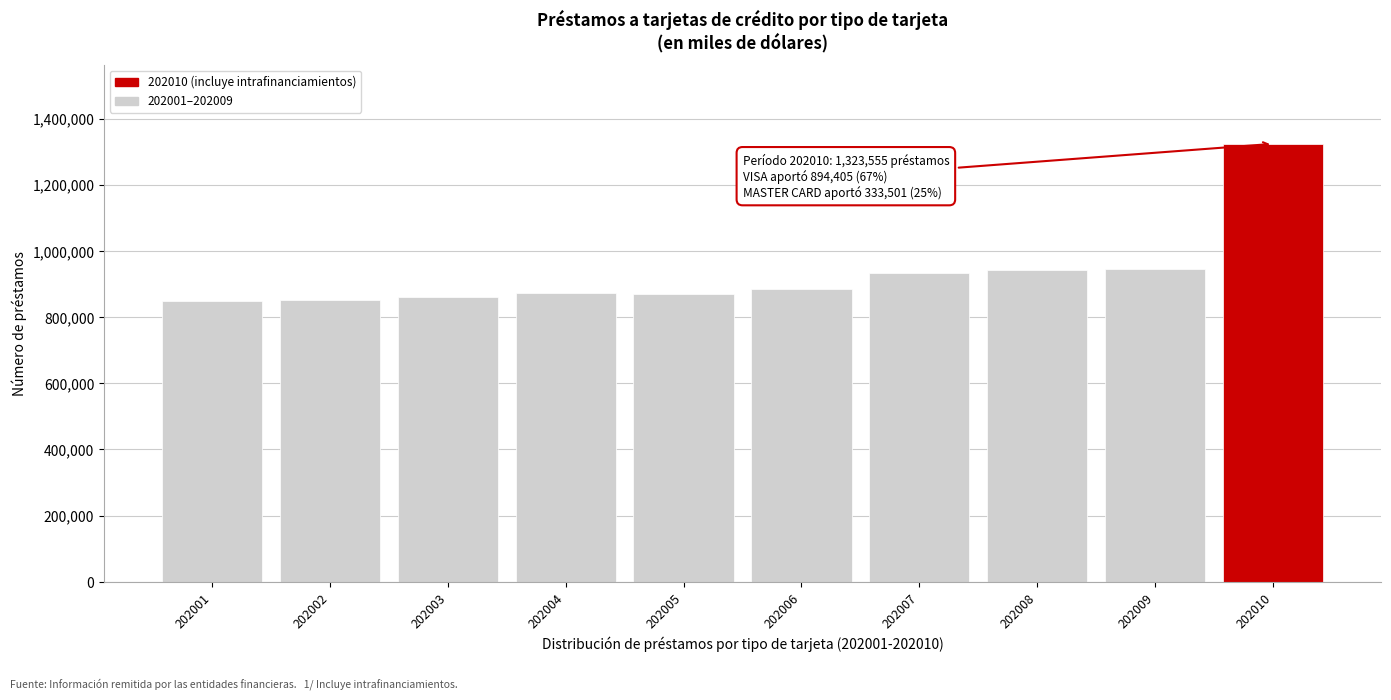

What is the value of the 9th bar from the left?

946598